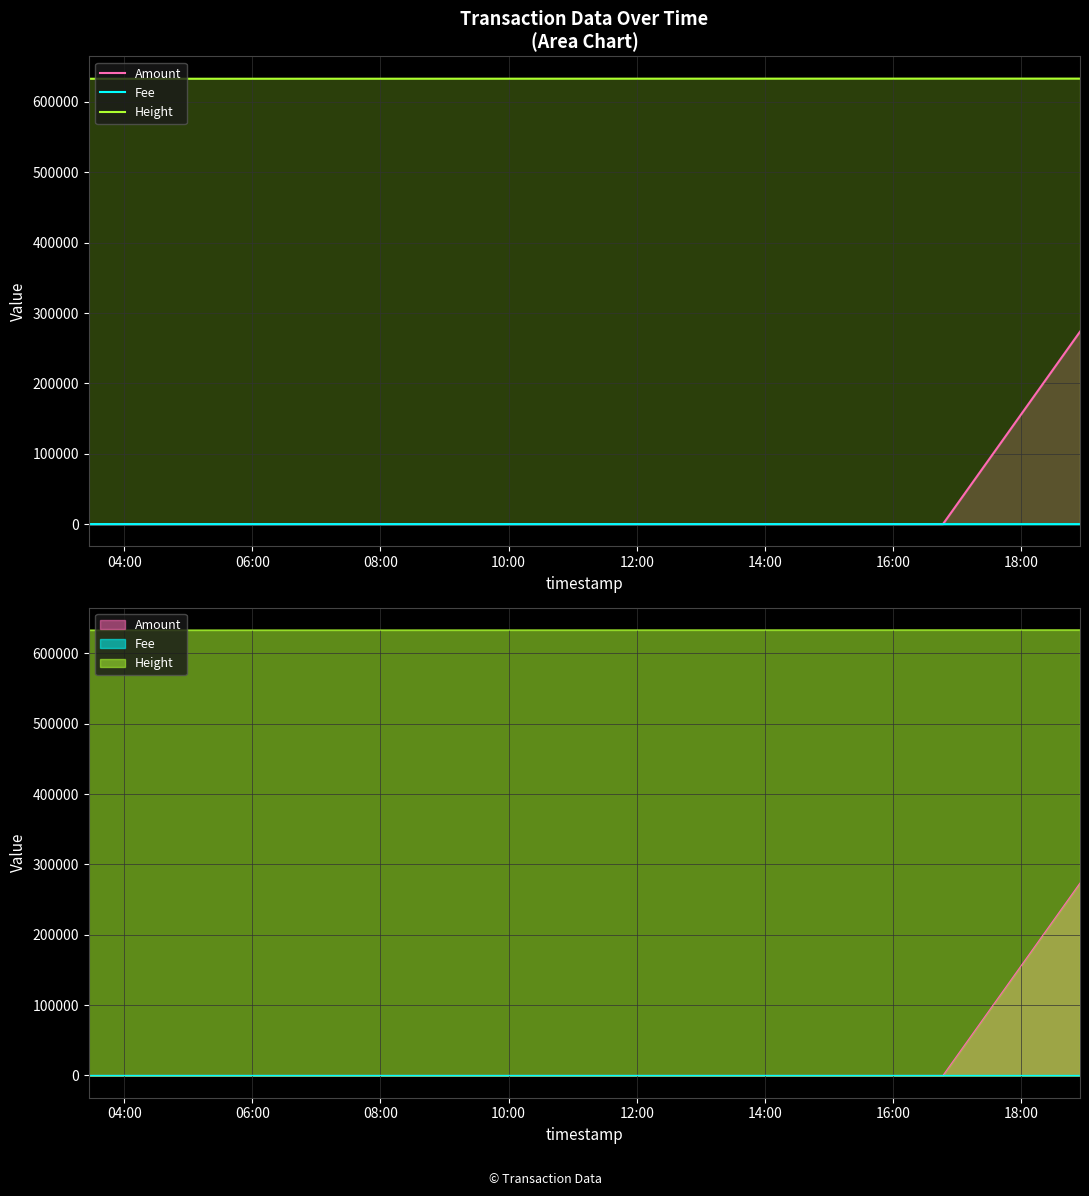

How many lines are shown in the chart?

3